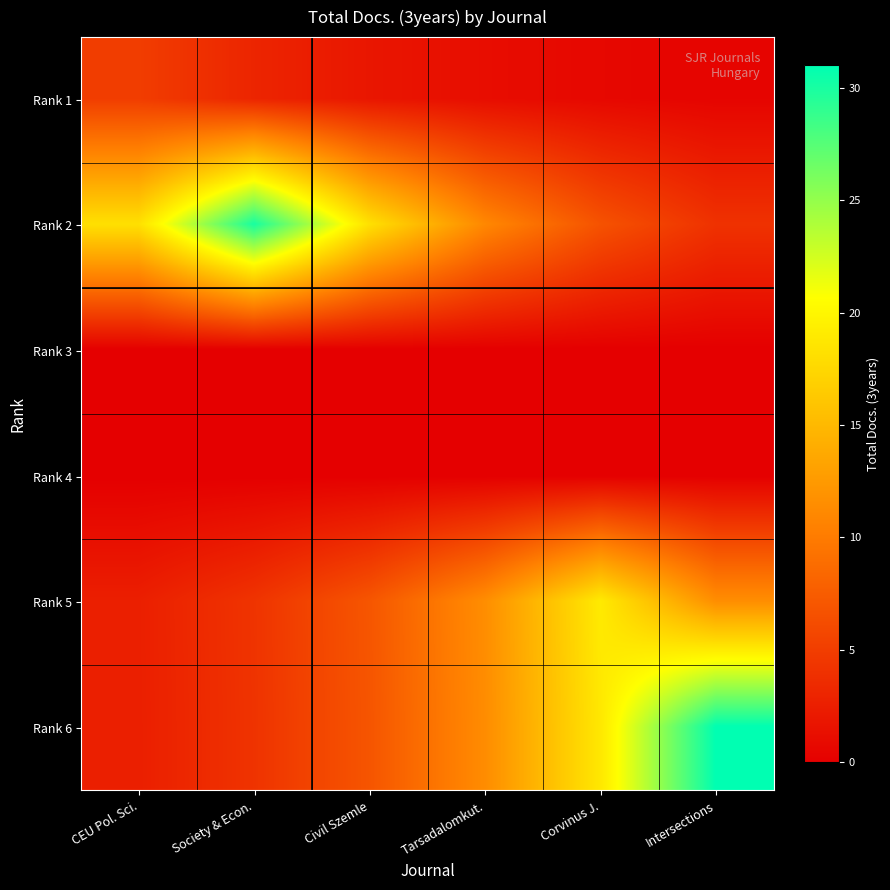

Which label corresponds to the largest value in the chart?

Intersections